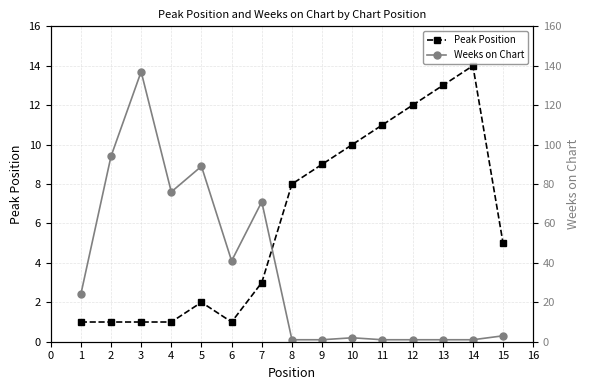

What is the average value of the Weeks on Chart series?

36